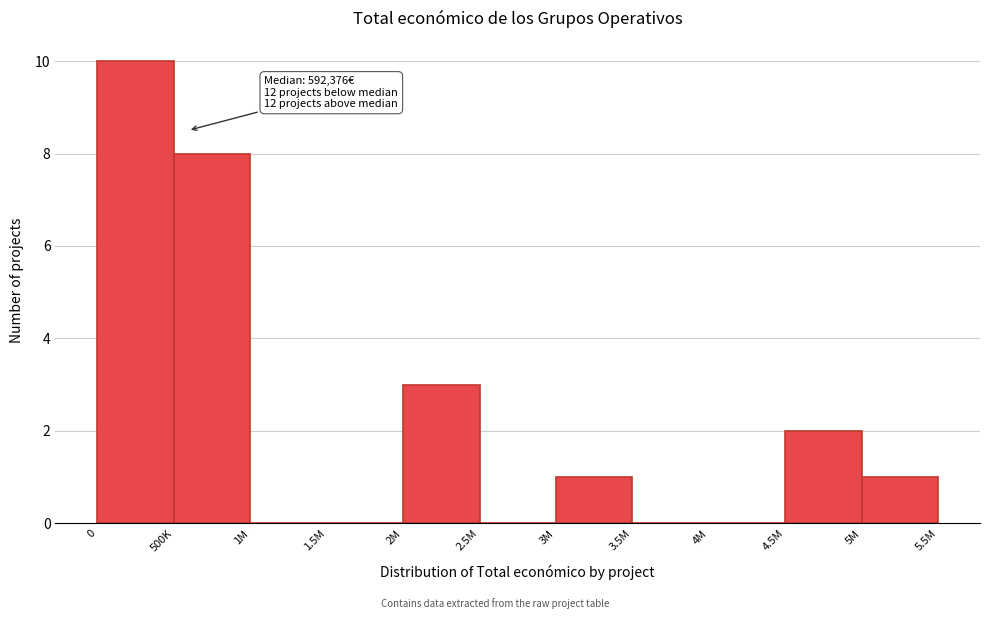

Reading left to right, extract all data points from this chart.

0=10	500K=8	1M=0	1.5M=0	2M=3	2.5M=0	3M=1	3.5M=0	4M=0	4.5M=2	5M=1